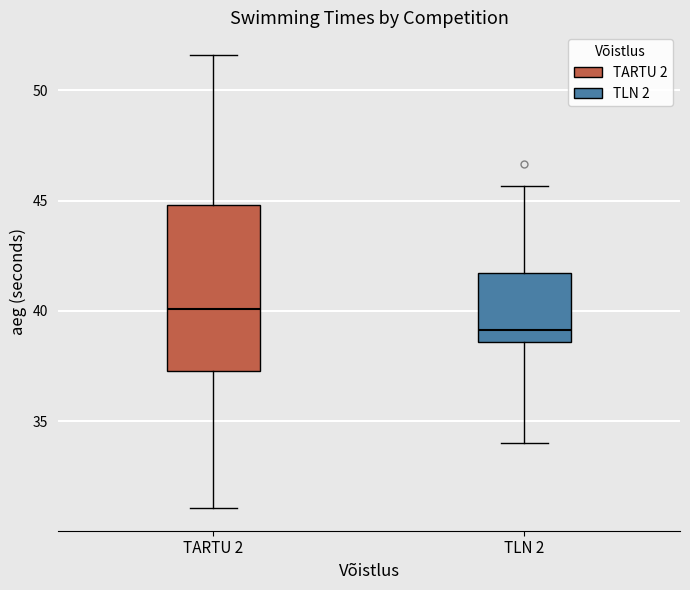

Where does the lower whisker of the box for TARTU 2 end on the y-axis? The values are not printed on the chart, so give them approximately, as read against the axis.

31.0